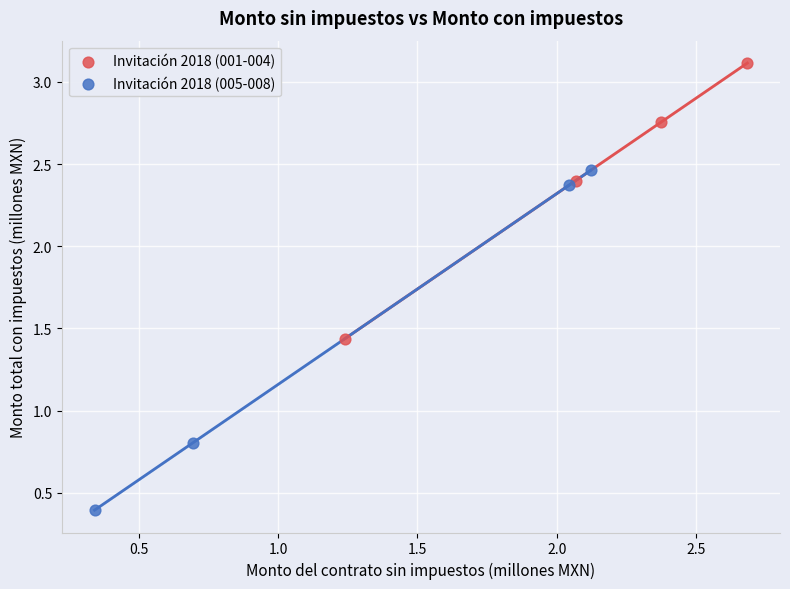

Which series contains the lowest Y value?

Invitación 2018 (005-008)